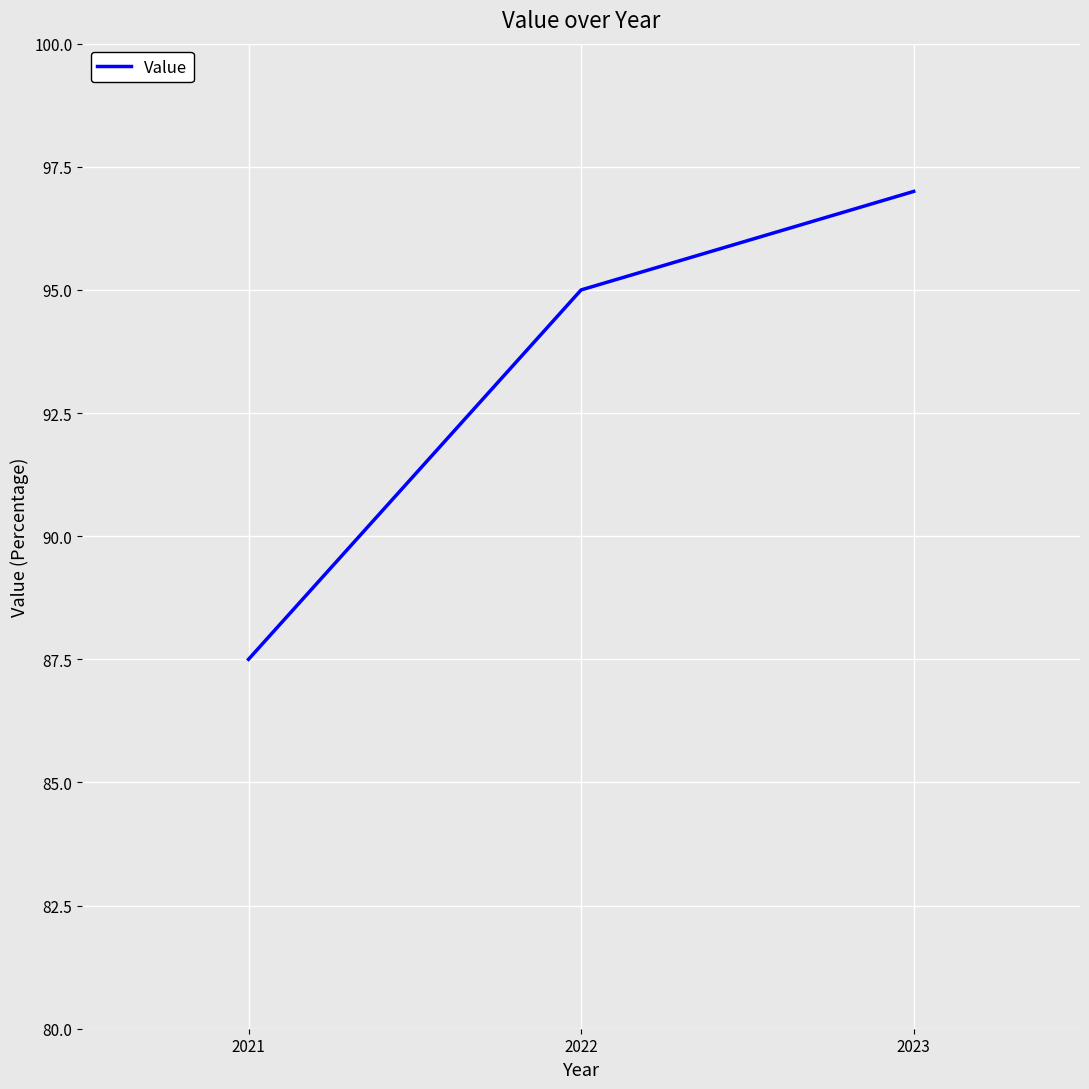

Is this an area chart (filled region under the line)?

No